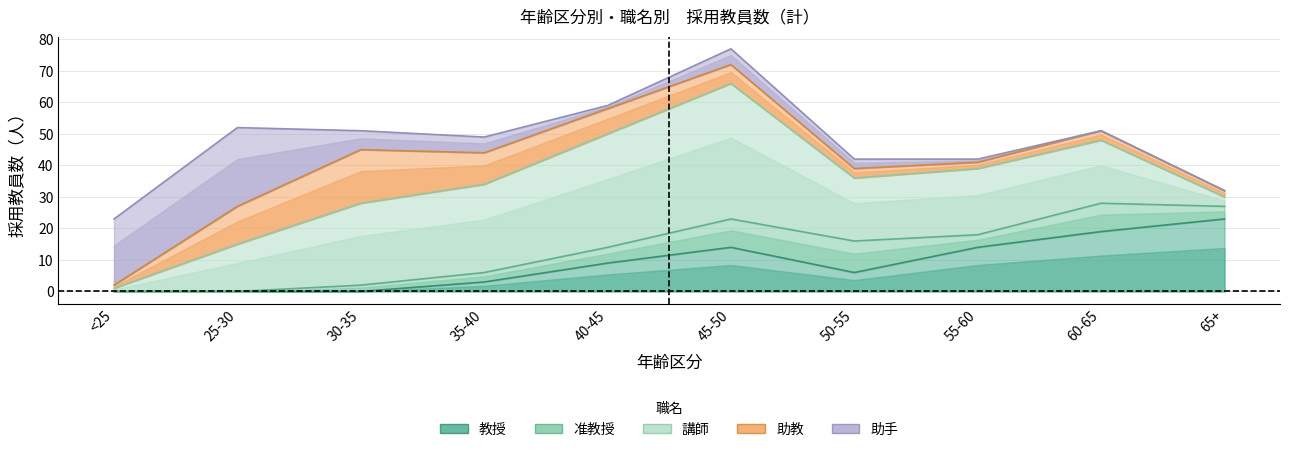

What is the approximate value of 教授 at 40-45?

9